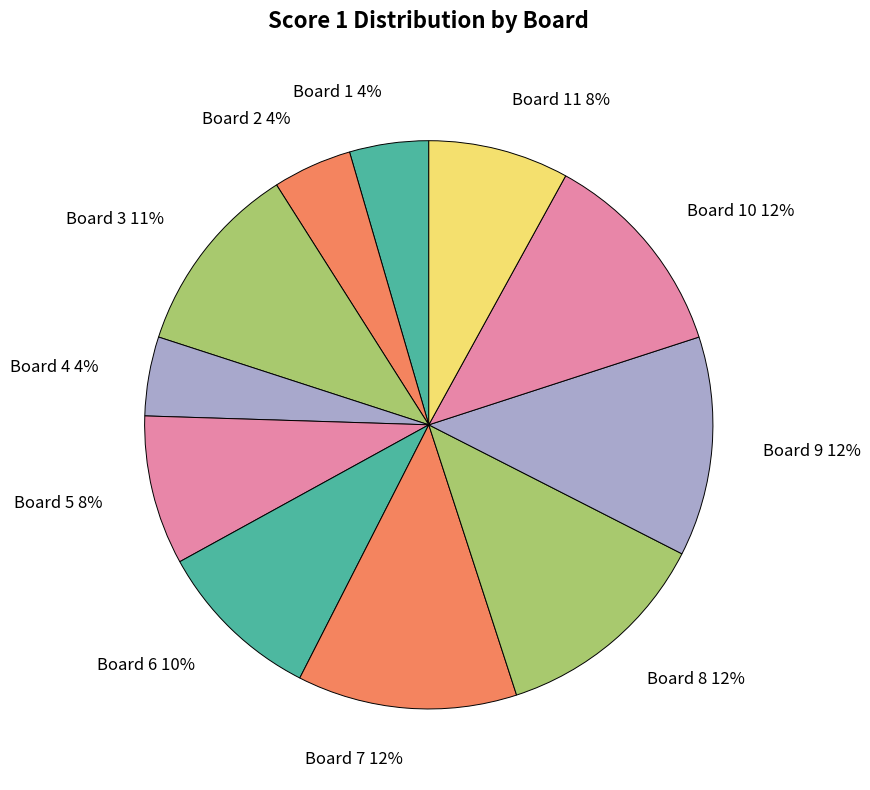

To the nearest percent, what portion does Board 3 represent?

11%